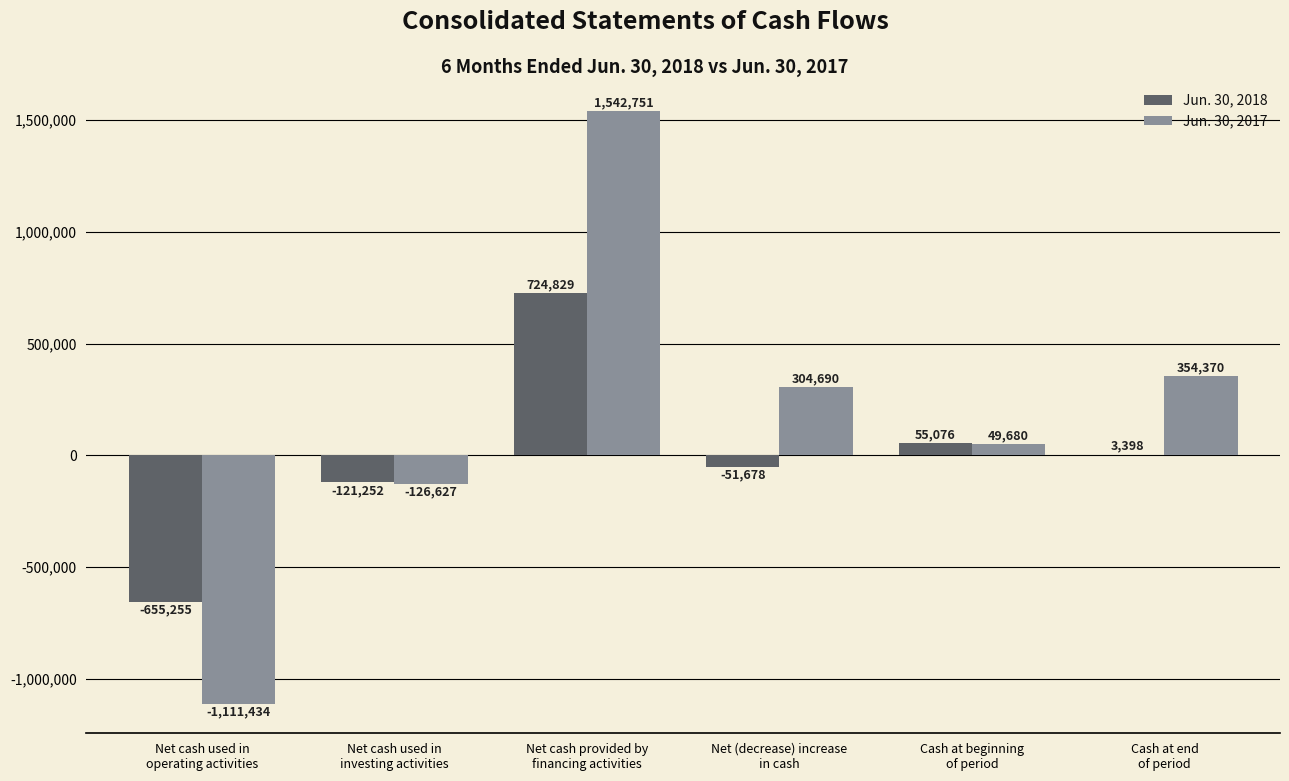

What is the maximum value for Jun. 30, 2018?

724829